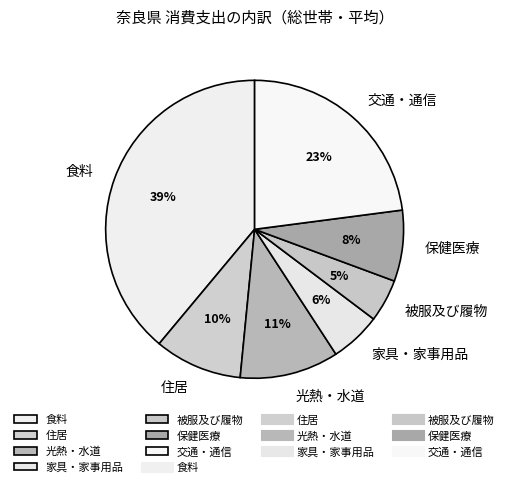

True or false: 光熱・水道 accounts for 11% of the total.

True